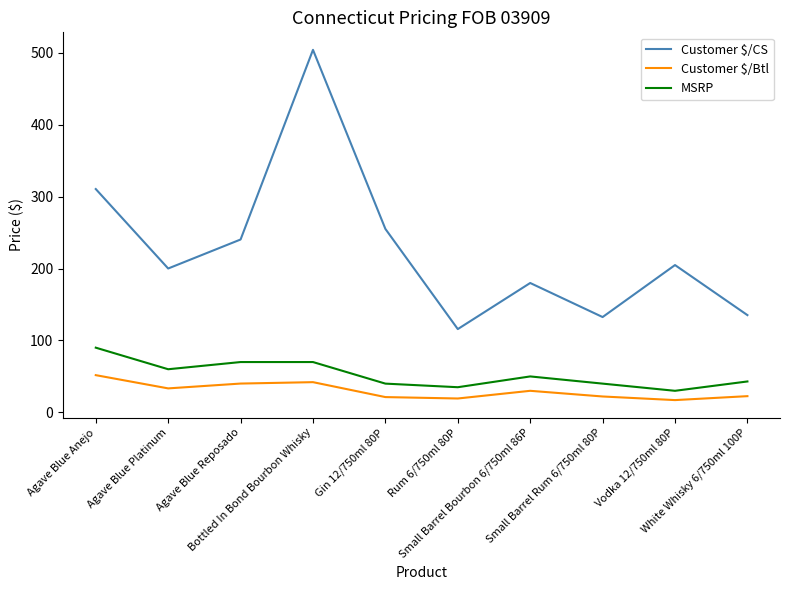

At which category does the chart reach its peak across all series?

Bottled In Bond Bourbon Whisky